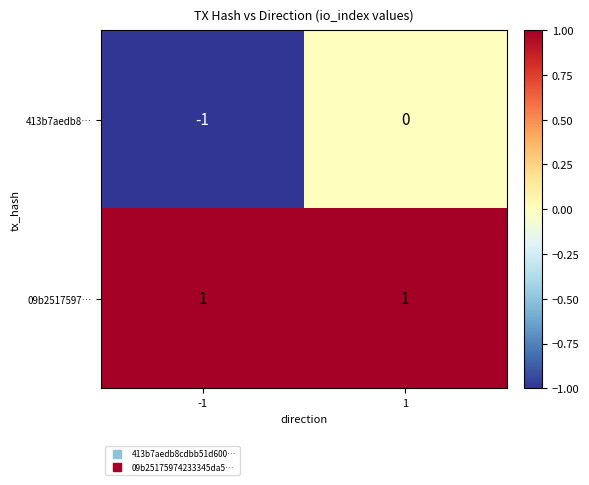

Which series has the widest spread of values?

413b7aedb8…